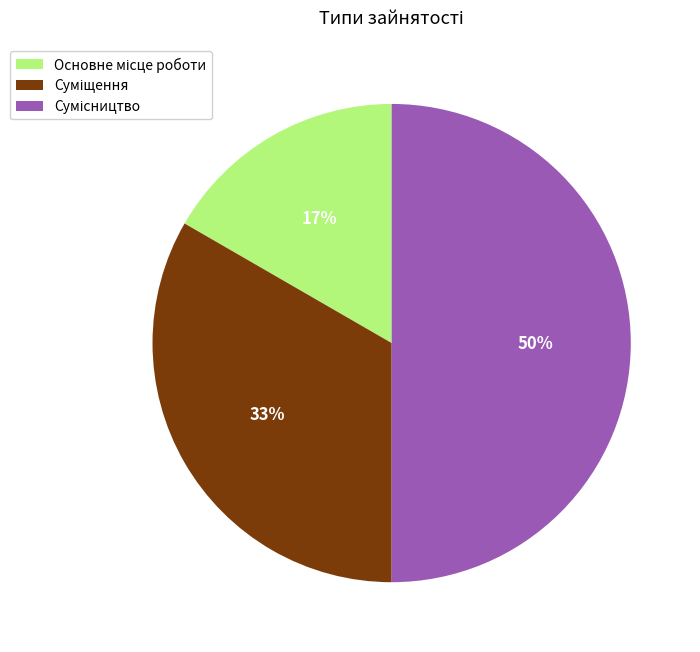

To the nearest percent, what is the average slice percentage?

33%